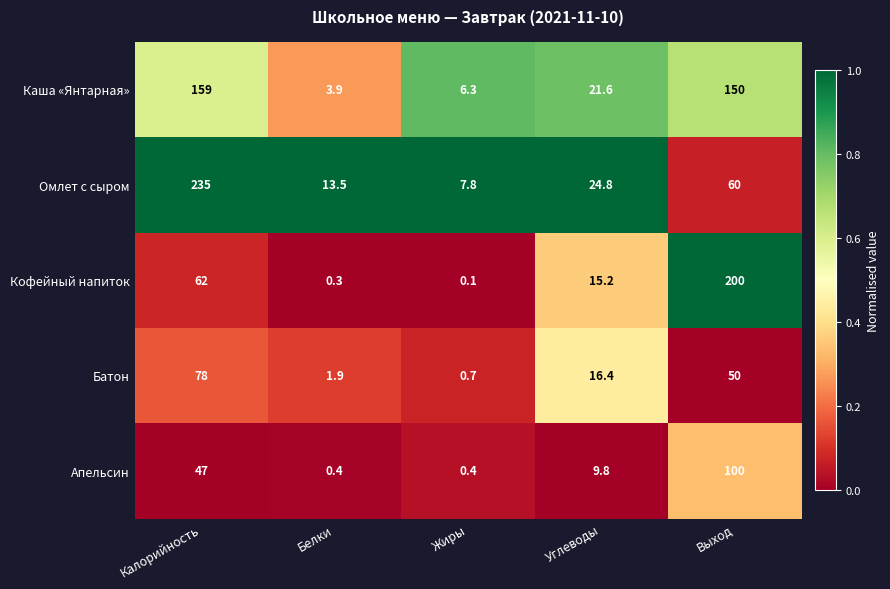

What is the sum of all Апельсин values?

157.6